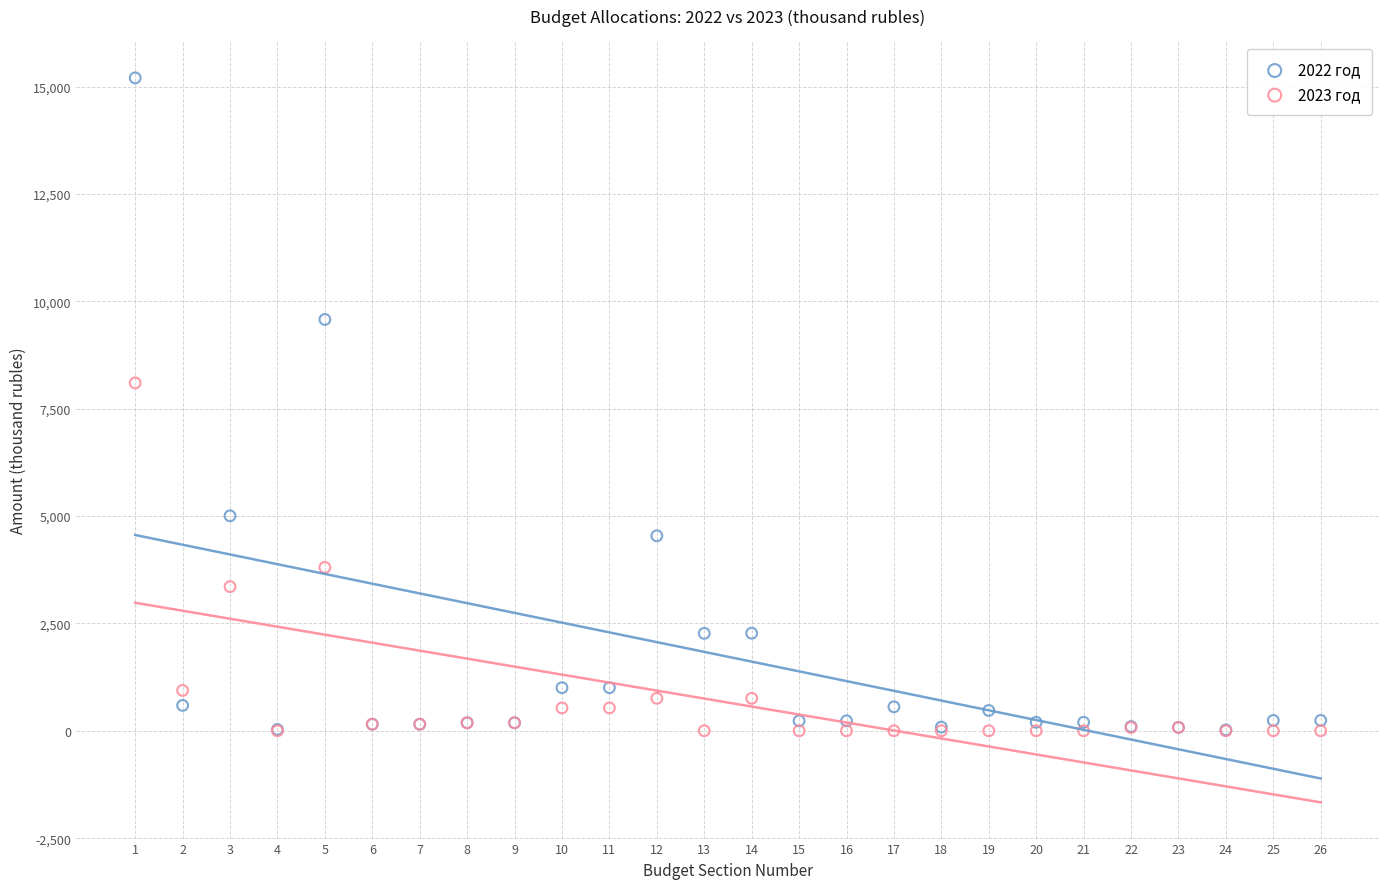

Across all series, what Y value is closest to 7600?

8099.9